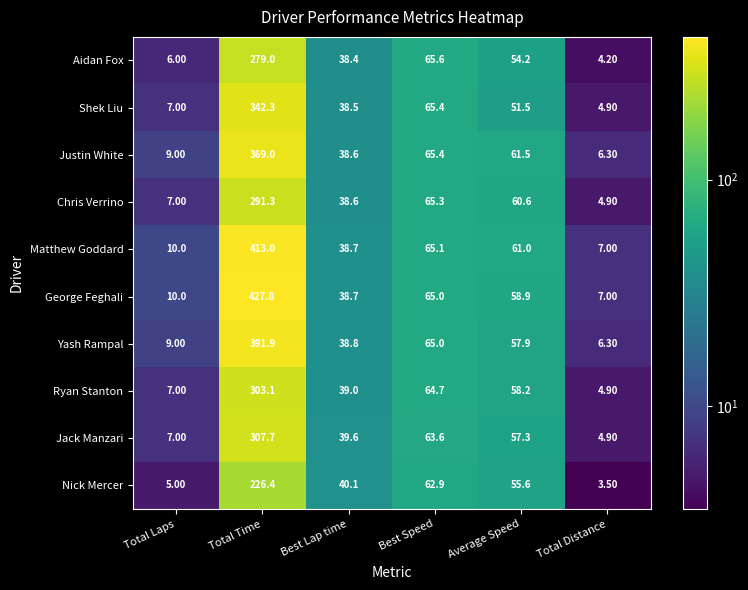

Is the value of Ryan Stanton at Best Speed greater than the value of Nick Mercer at Total Laps?

Yes